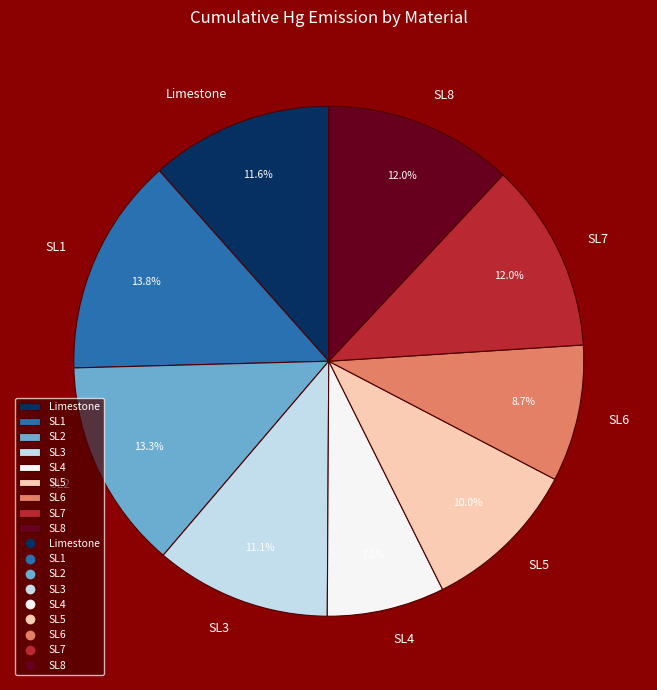

Does SL1 account for over 50% of the chart?

No